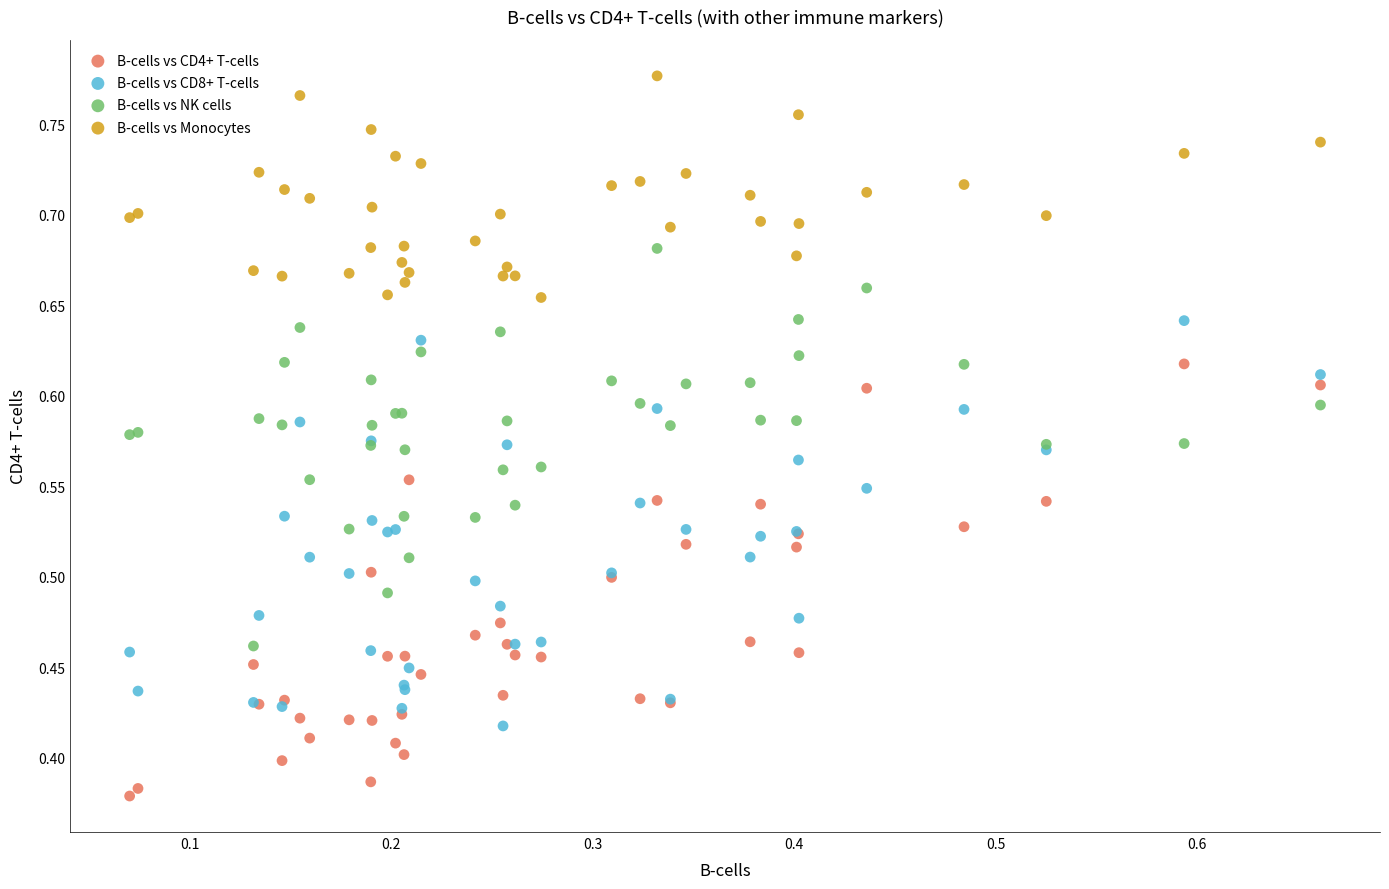

What are all the series names shown in the legend?

B-cells vs CD4+ T-cells, B-cells vs CD8+ T-cells, B-cells vs NK cells, B-cells vs Monocytes